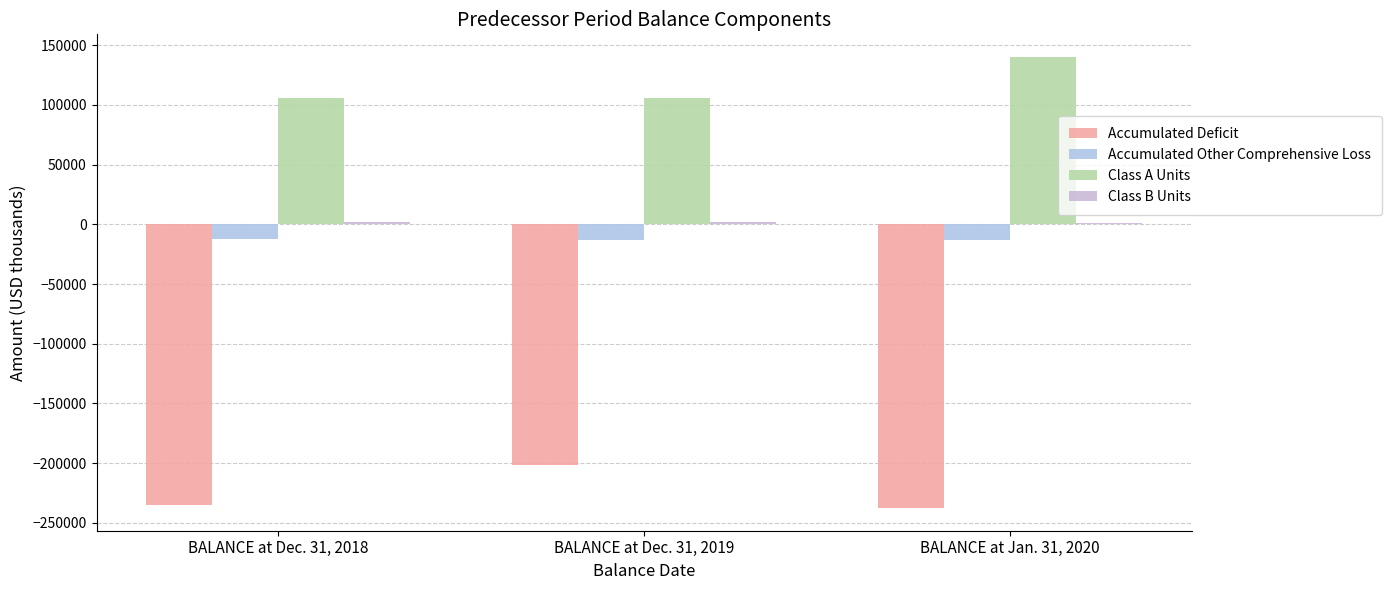

How many categories are shown in the chart?

3